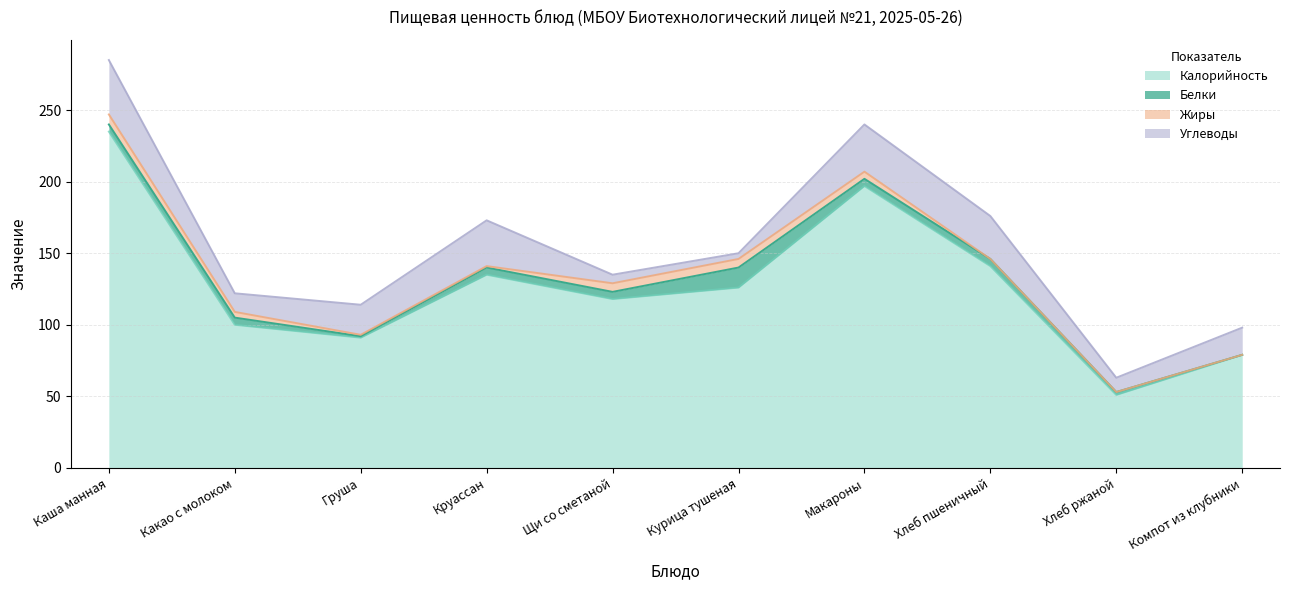

What is the average value of the Углеводы series?

21